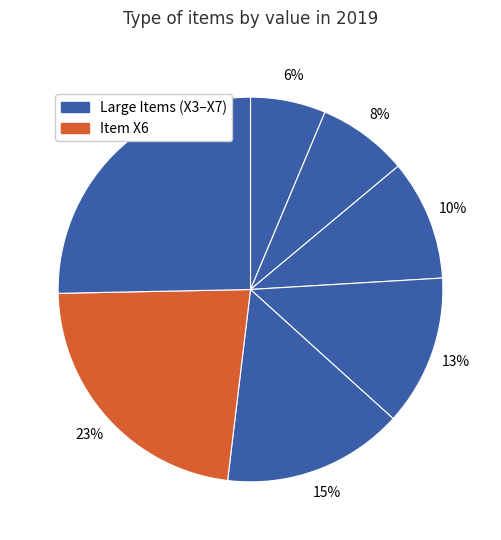

Is there a majority slice in this chart?

No